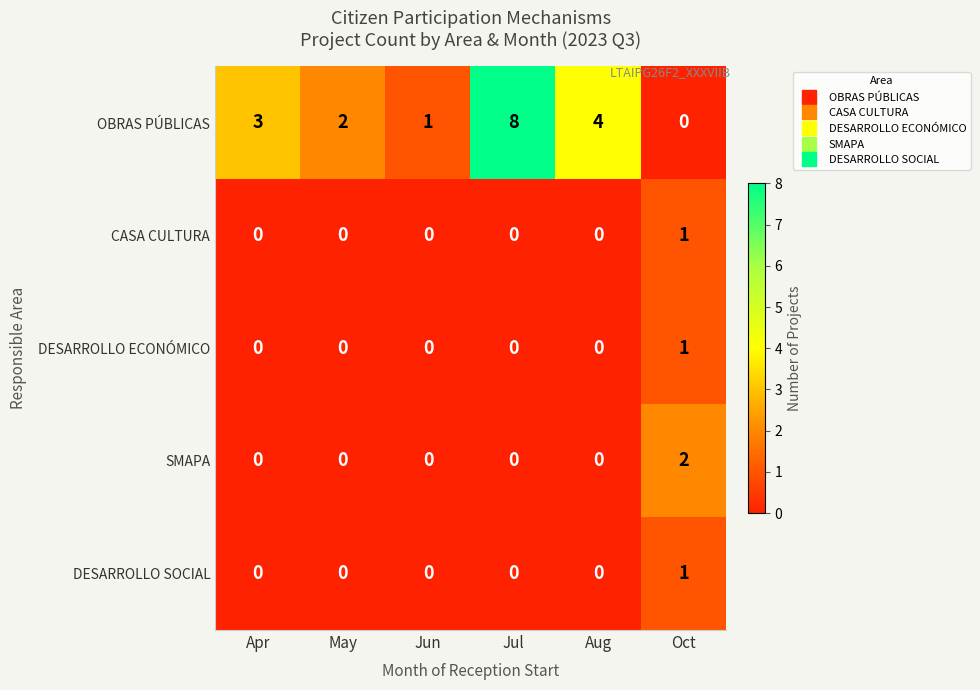

What is the spread (max minus min) of values at Jul?

8